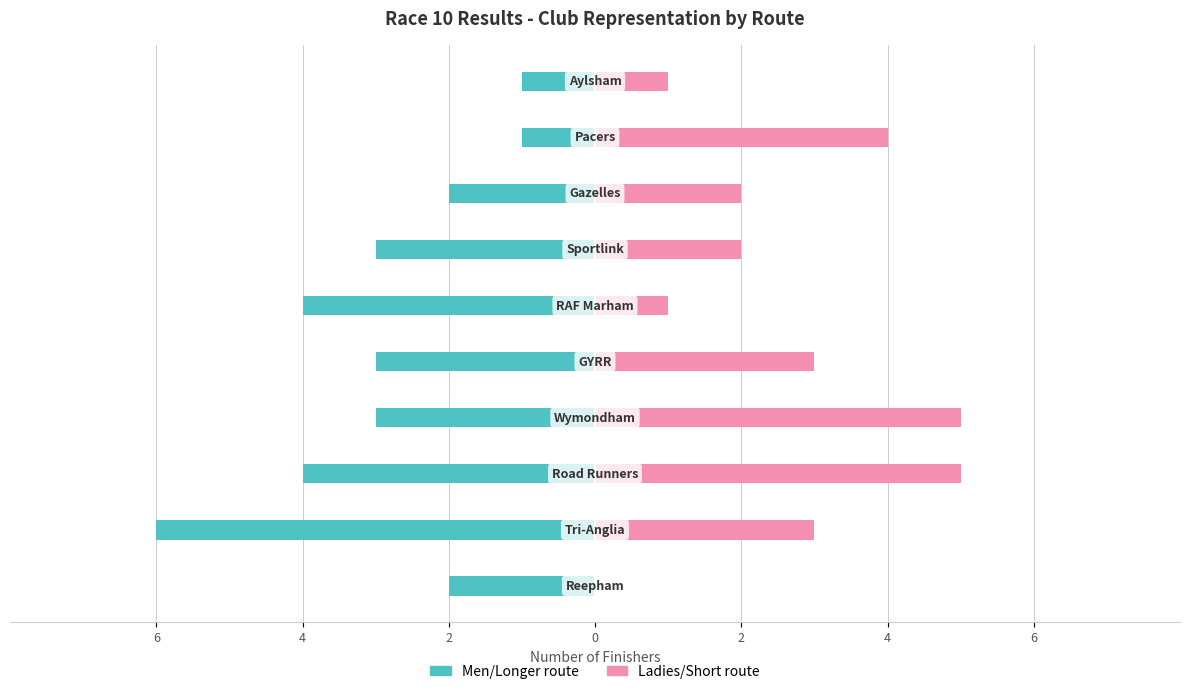

How many bars are there in total?

20